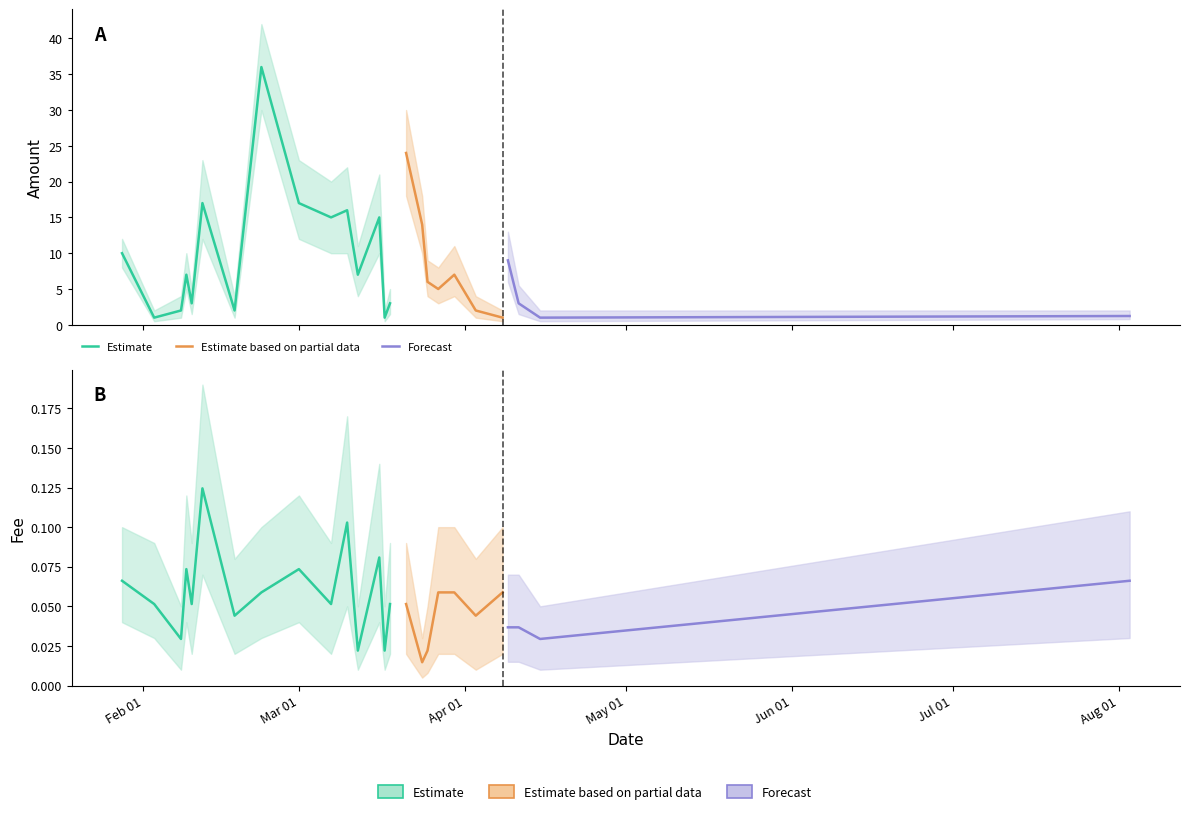

At 2020-04-08, list the series in order from largest to smallest.

Amount, Fee